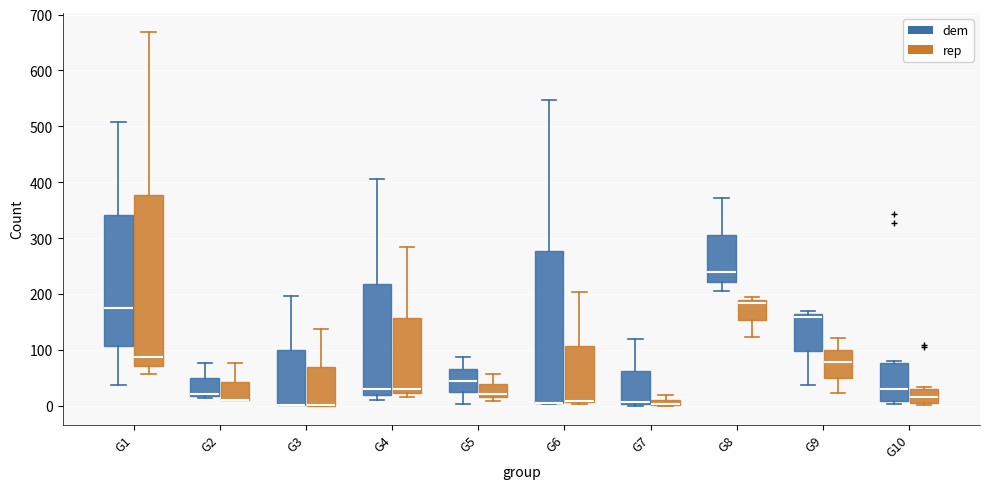

Where does the median line of the box for G9 (rep) sit on the y-axis? The values are not printed on the chart, so give them approximately, as read against the axis.

80